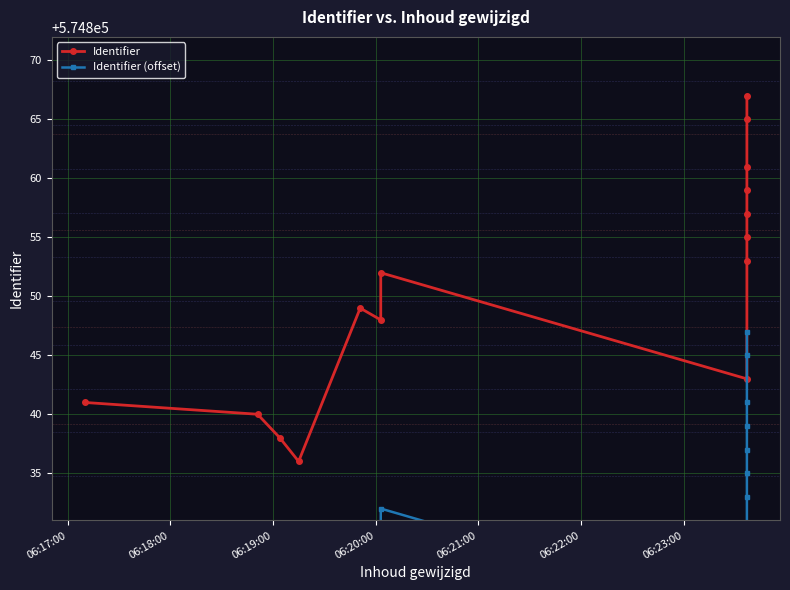

True or false: Identifier and Identifier (offset) intersect in this chart.

False